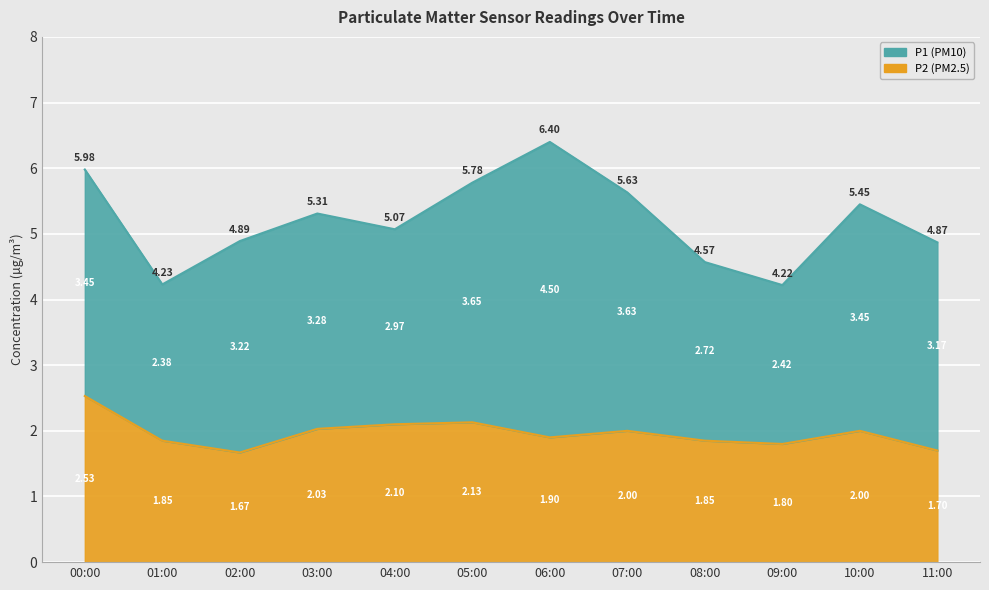

How many values are below 2?

6